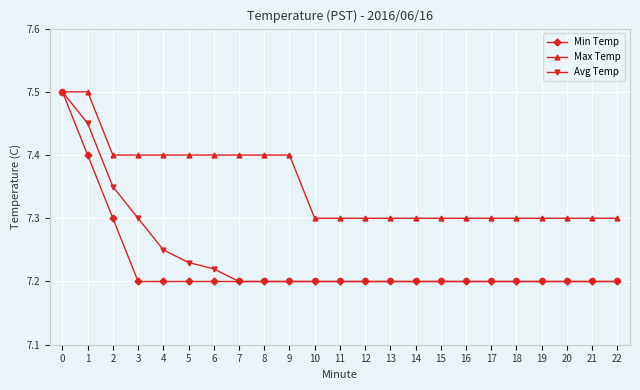

What is the total value across all series at 19?

21.7